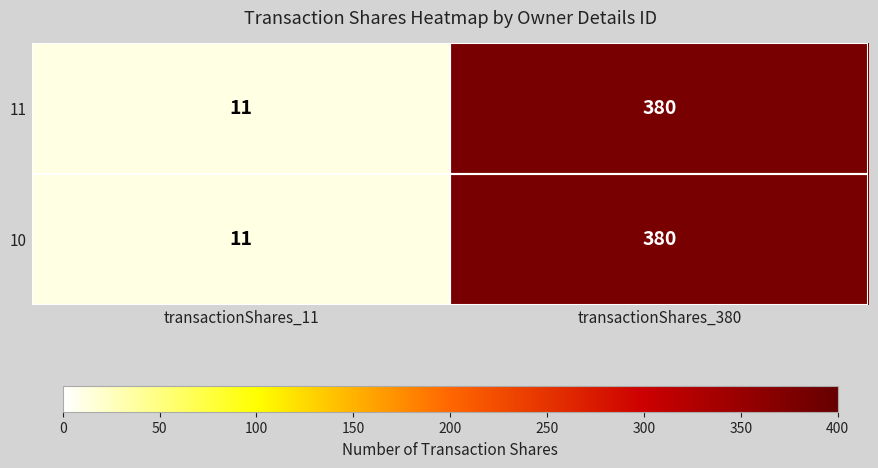

Rank the categories by 10 value from highest to lowest.

transactionShares_380, transactionShares_11